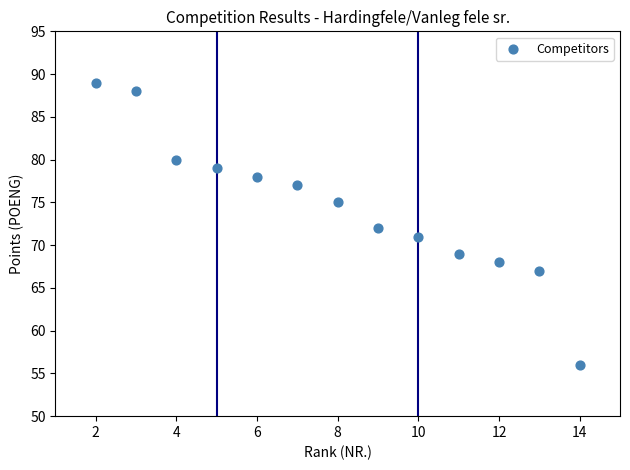

What is the range of X values (max minus min)?

12